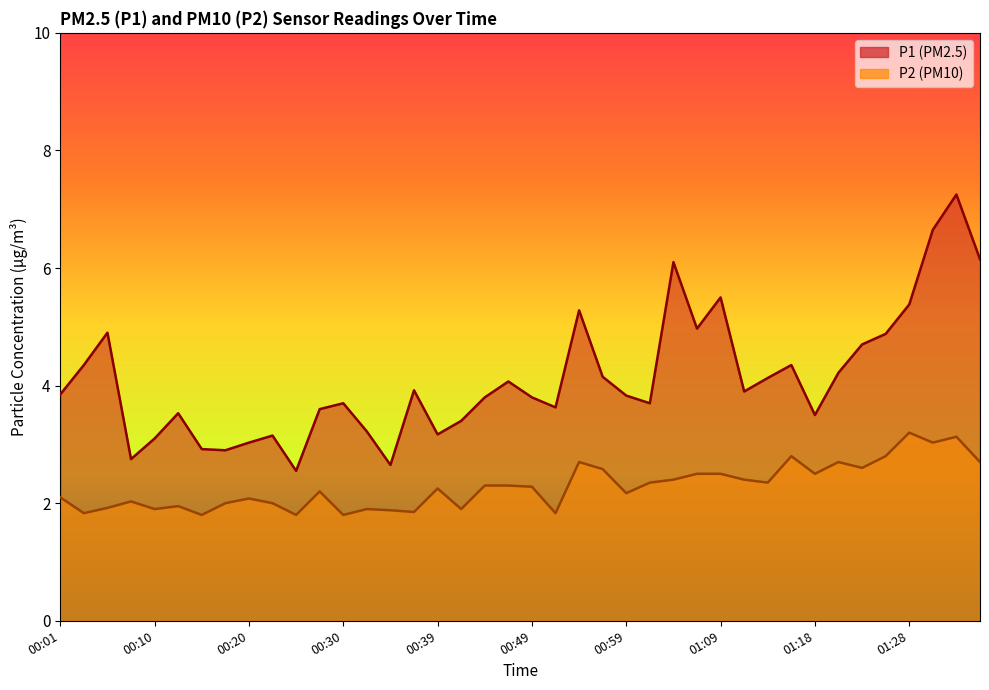

At which label does P2 reach its minimum?

00:15